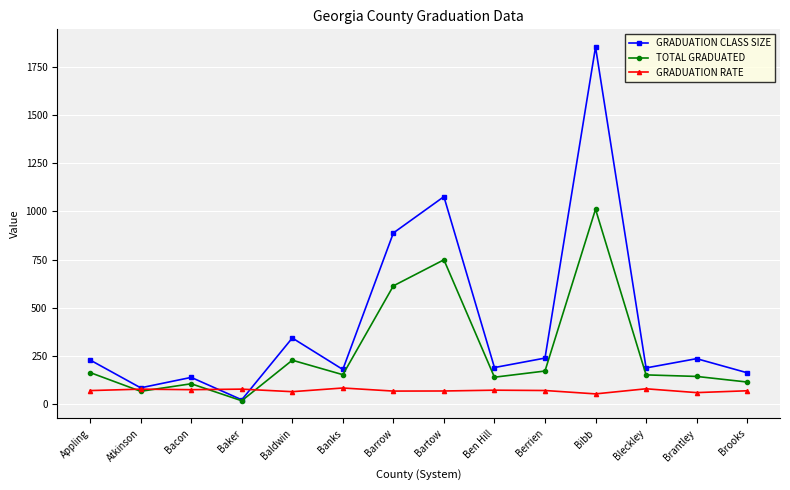

Rank the series by their average value, from lowest to highest.

GRADUATION RATE, TOTAL GRADUATED, GRADUATION CLASS SIZE